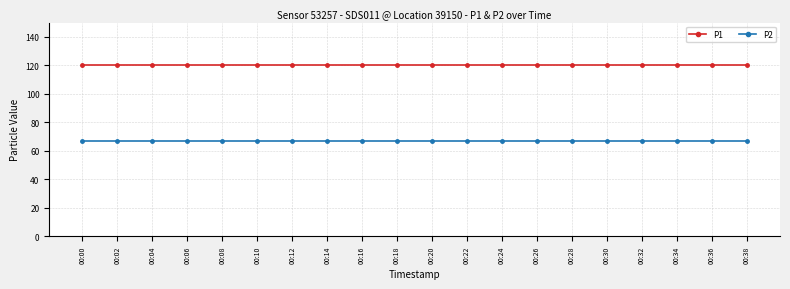

Reading right to left, list all the values displayed in this chart.

P1: 120.0	120.0	120.0	120.0	120.0	120.0	120.0	120.0	120.0	120.0	120.0	120.0	120.0	120.0	120.0	120.0	120.0	120.0	120.0	120.0
P2: 66.6	66.6	66.6	66.6	66.6	66.6	66.6	66.6	66.6	66.6	66.6	66.6	66.6	66.6	66.6	66.6	66.6	66.6	66.6	66.6